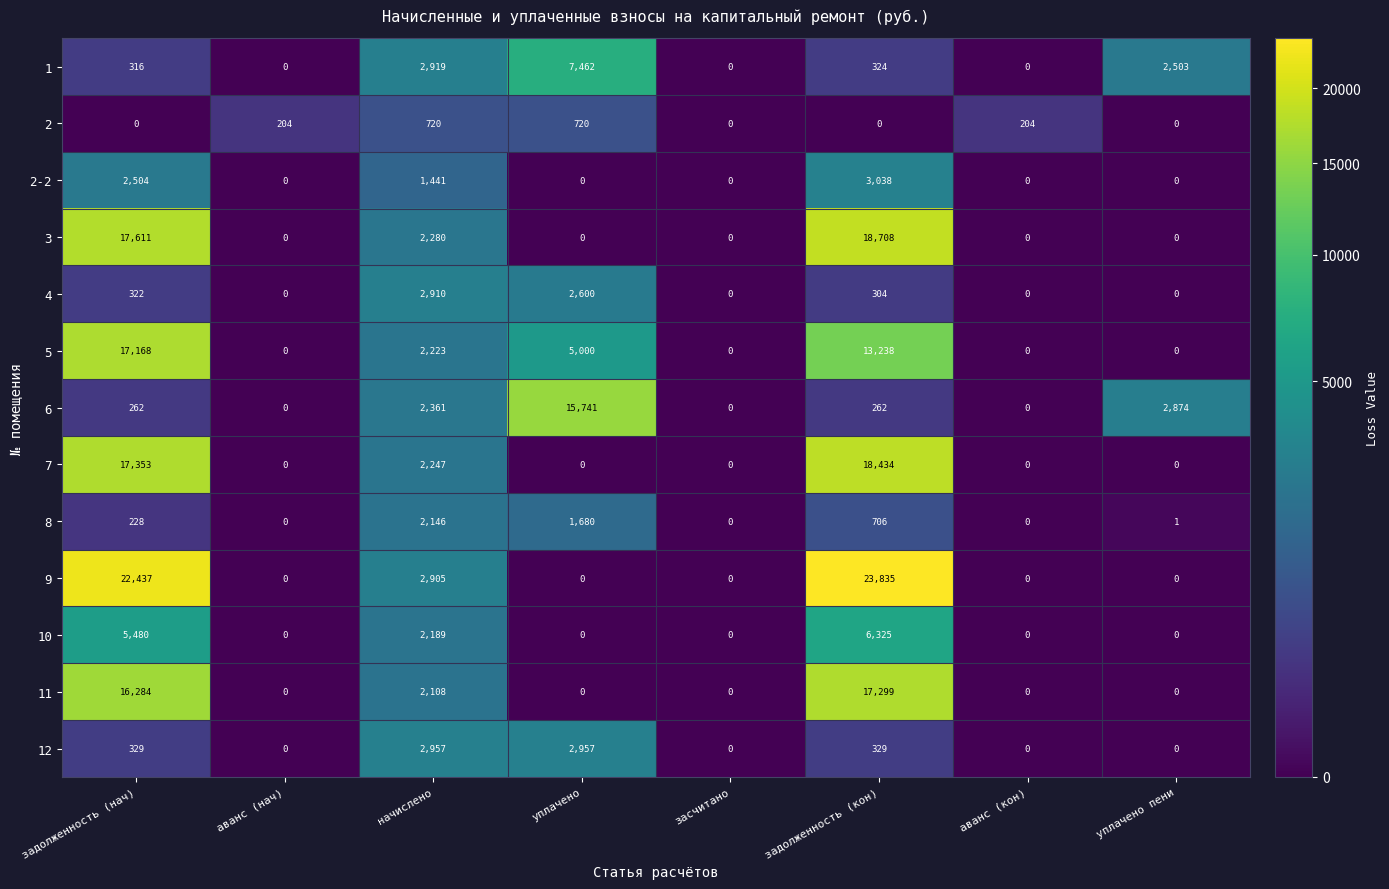

The 3 series shows 0 at уплачено. True or false?

True